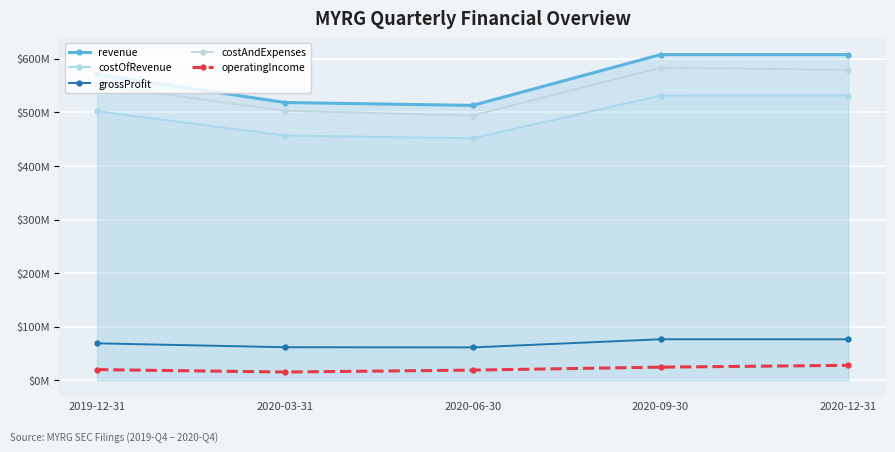

What is the difference between the maximum and second lowest values in the grossProfit series?

14840000